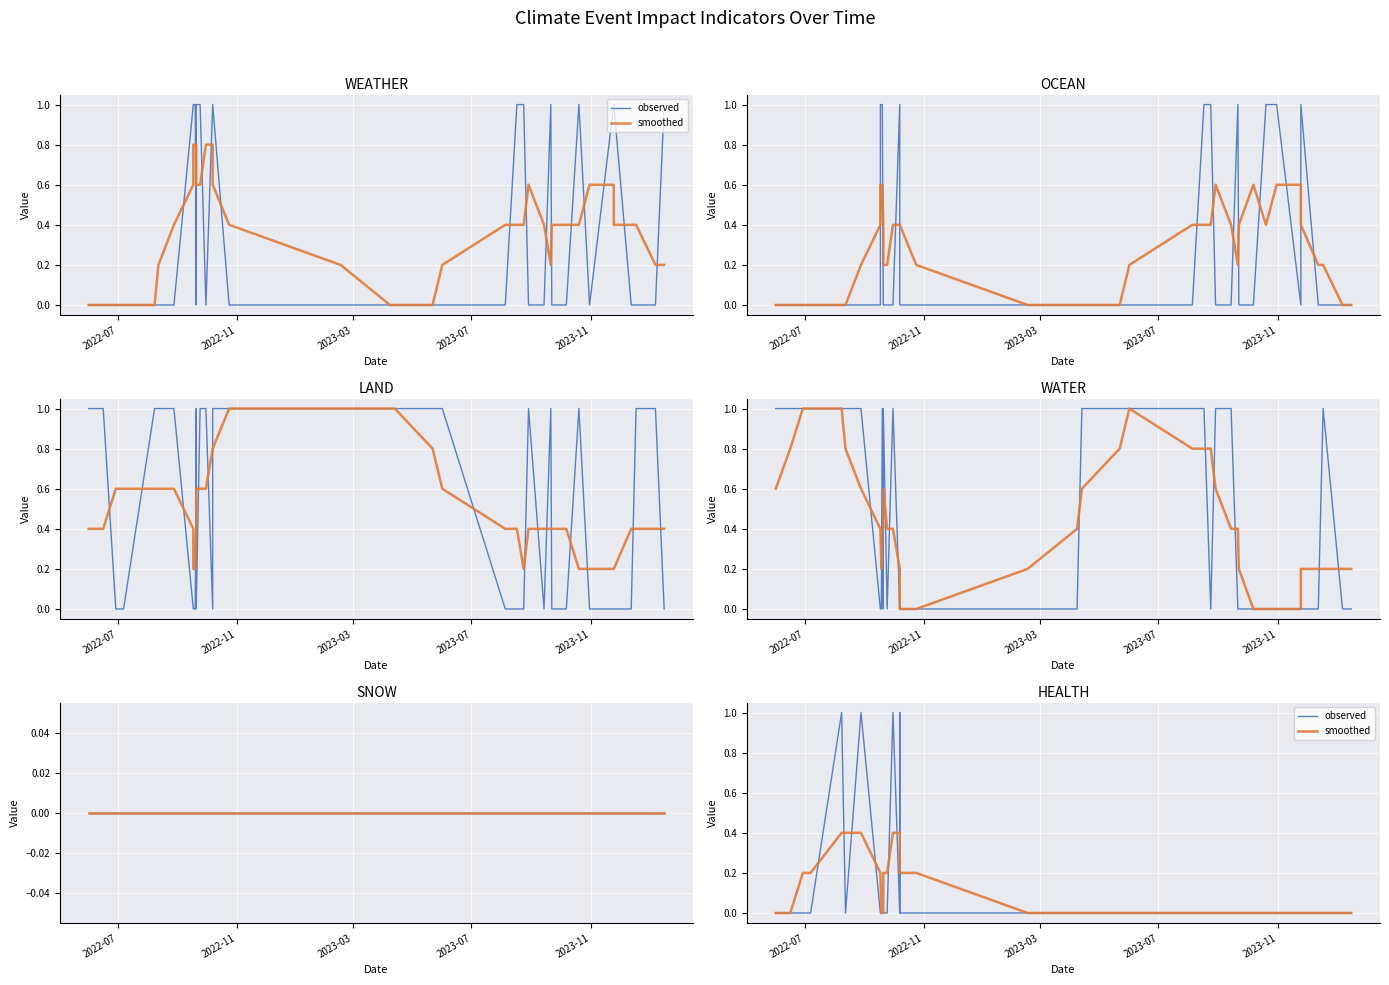

At which category does the chart reach its peak across all series?

2023-11